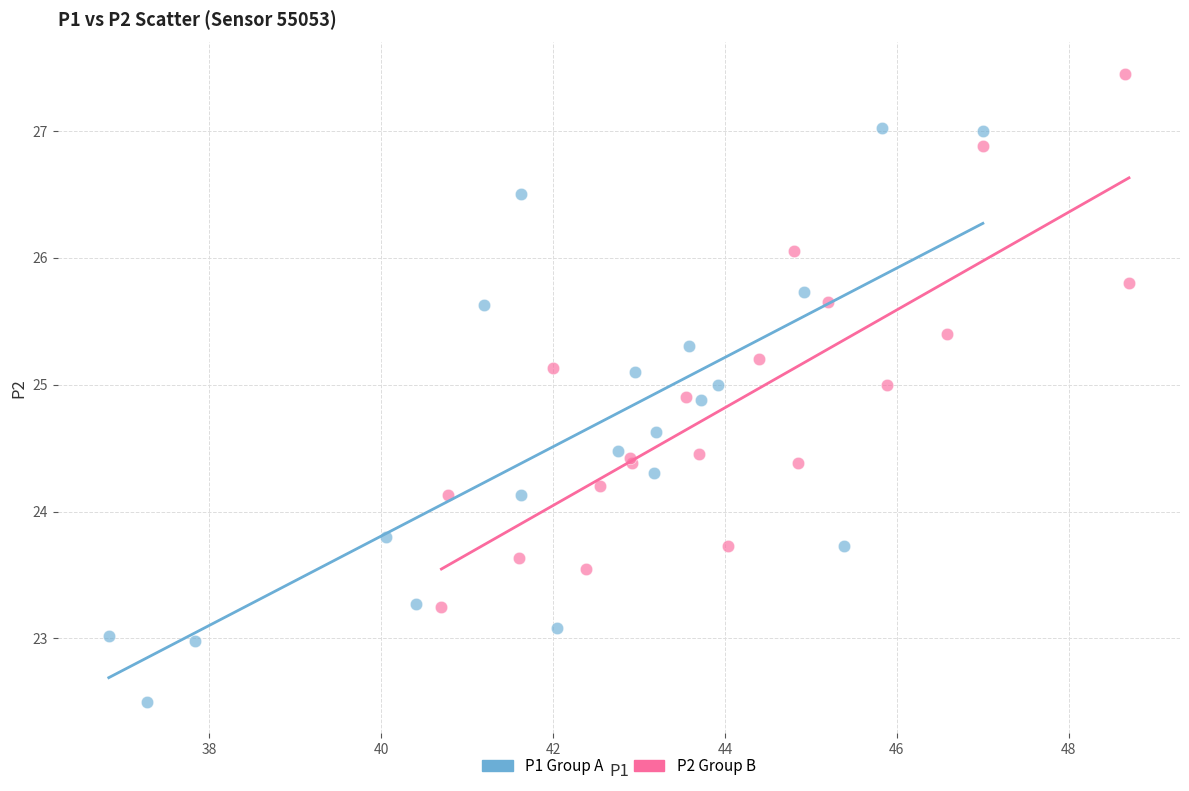

Which series reaches the maximum Y coordinate?

P2 Group B